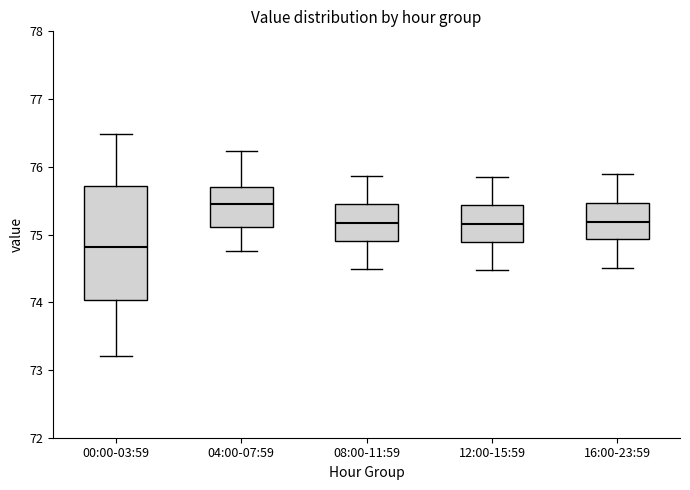

Where does the median line of the box for 12:00-15:59 sit on the y-axis? The values are not printed on the chart, so give them approximately, as read against the axis.

75.2